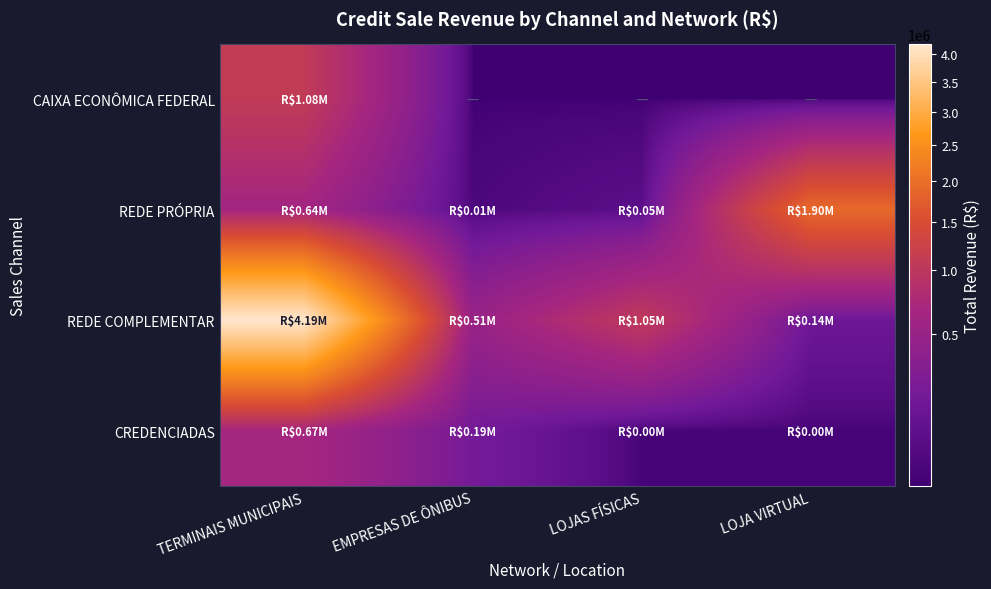

What is the minimum value shown in the chart?

1.0